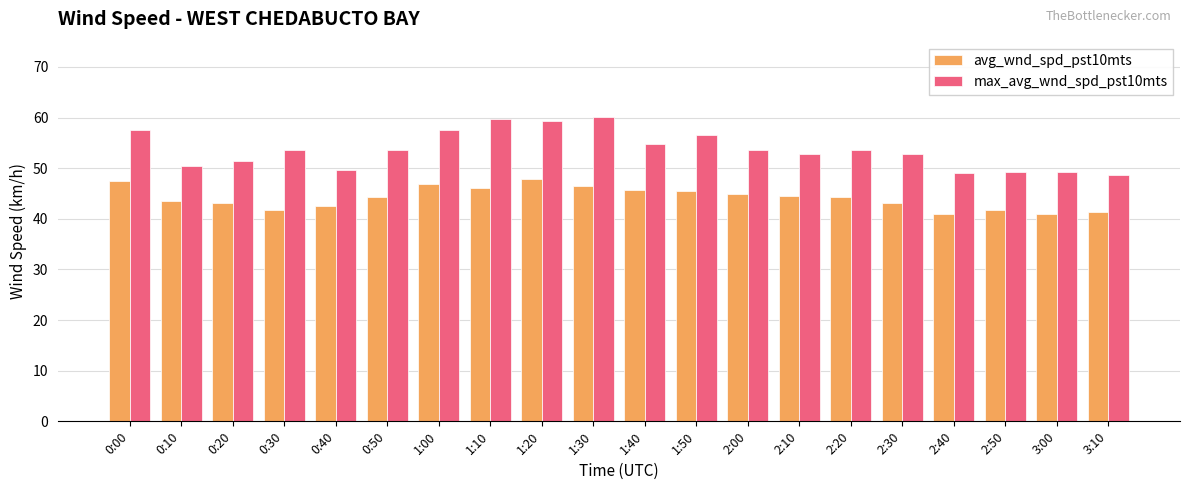

How many series are shown in this chart?

2